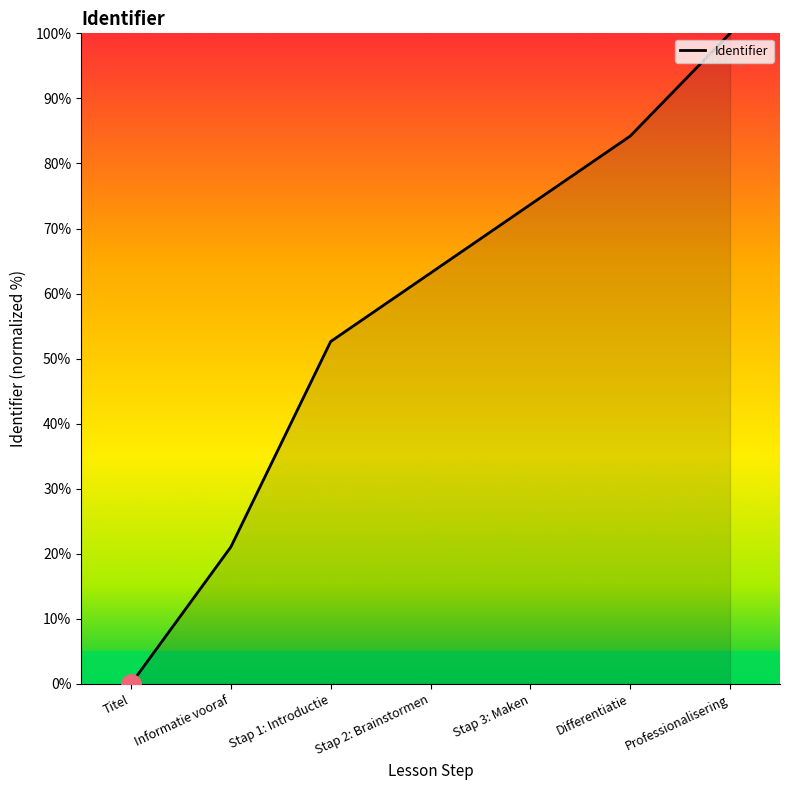

What is the maximum value shown in the chart?

100.0